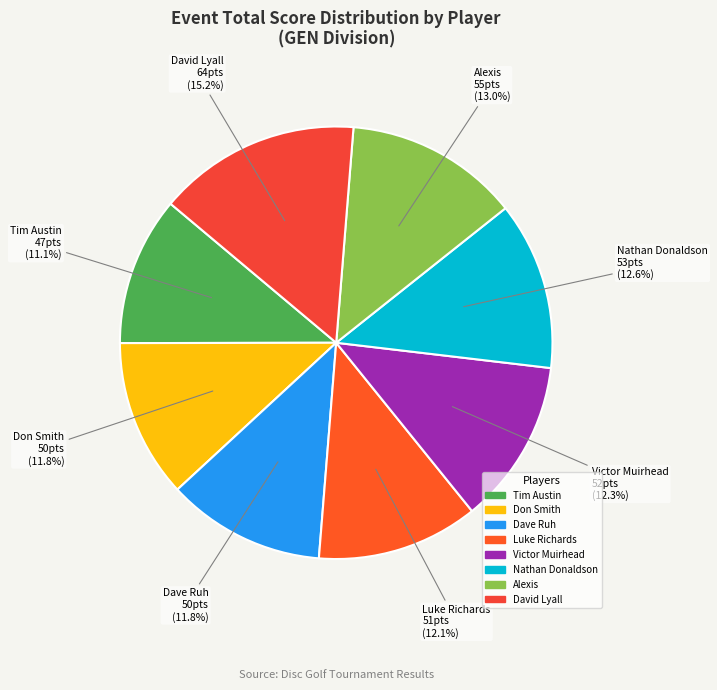

Approximately how many times larger is the value at Victor Muirhead compared to Dave Ruh?

1.0